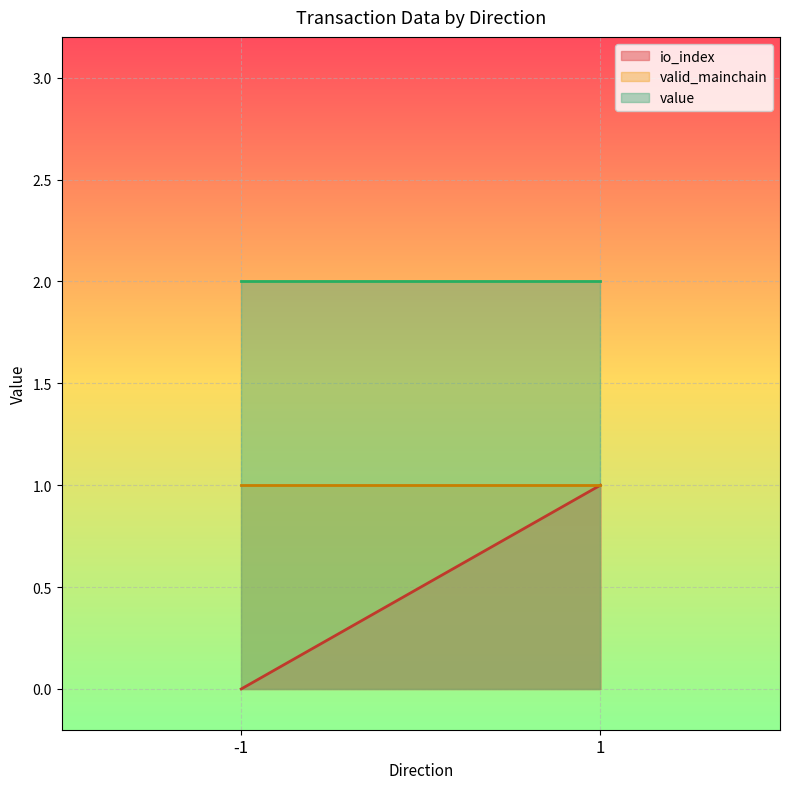

What is the value of the value point at the 2nd from the left?

2.0